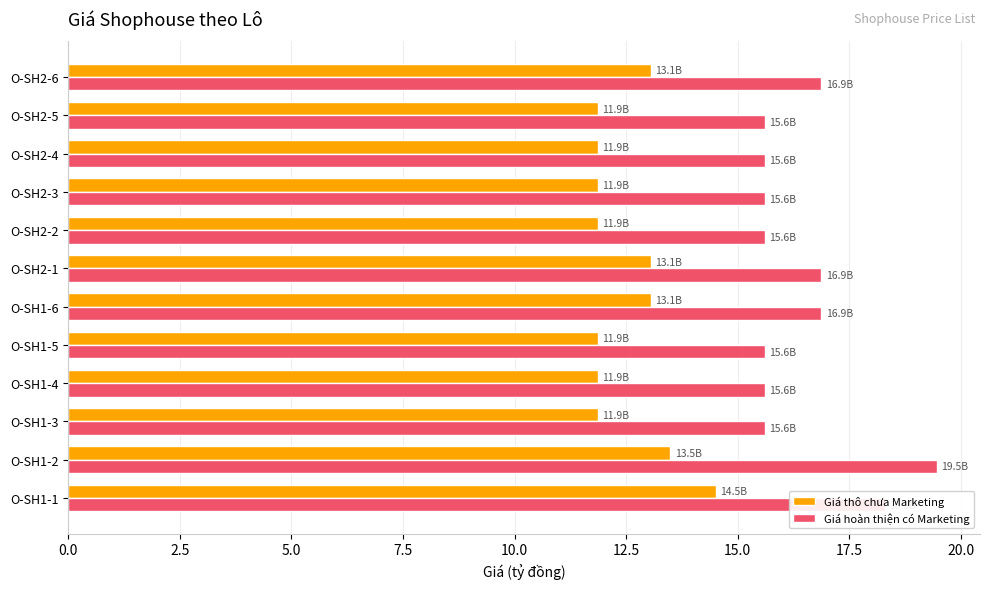

Rank the series by their average value, from highest to lowest.

Giá hoàn thiện có Marketing, Giá thô chưa Marketing